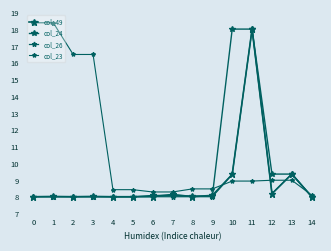

What is the difference between the maximum and minimum values in the col_24 series?

10.0